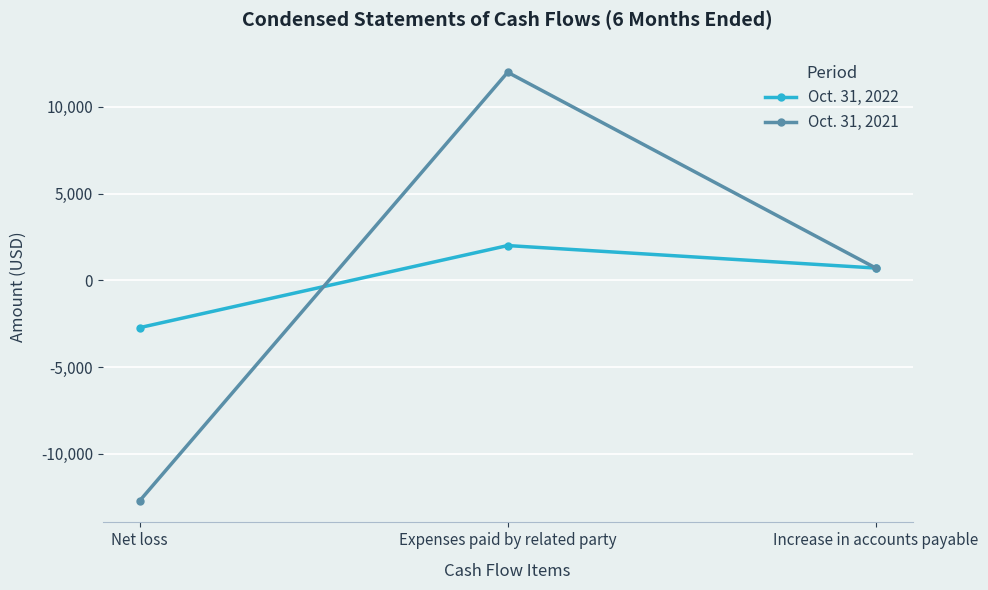

At which label is Oct. 31, 2021 closest to -357?

Increase in accounts payable